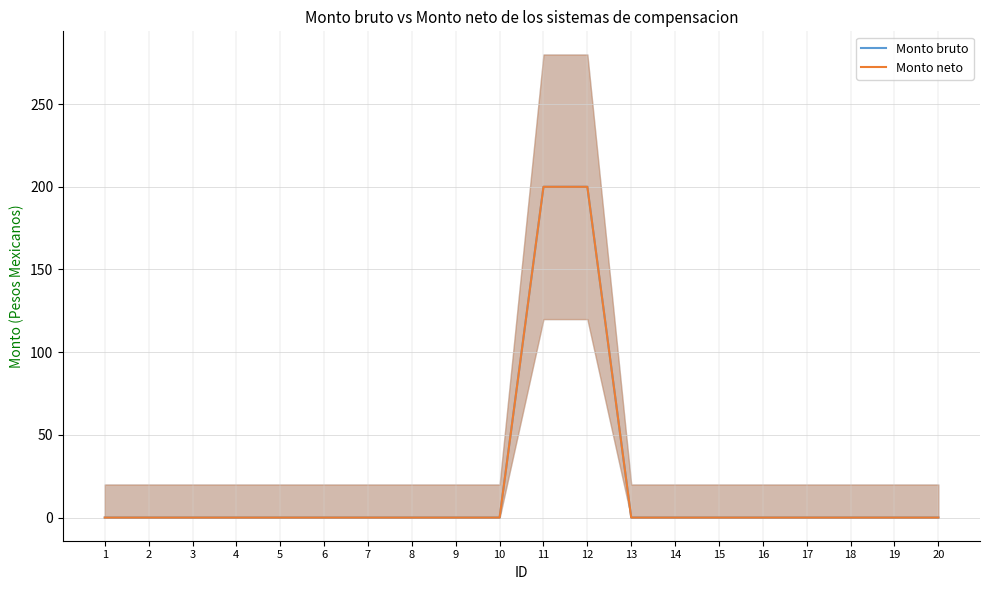

What is the difference between the maximum and second lowest values in the Monto bruto series?

200